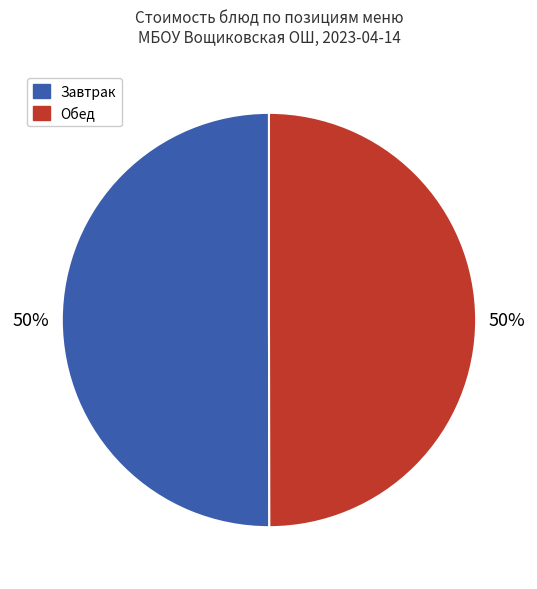

How many segments does this pie chart have?

2